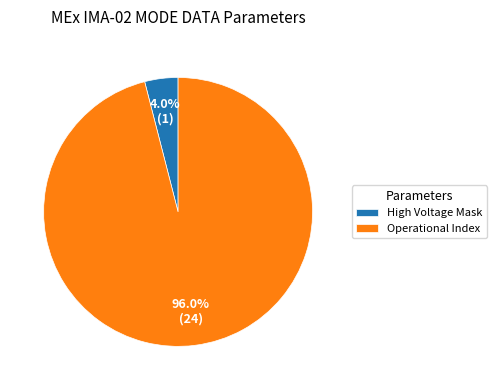

Count the number of slices in the pie.

2